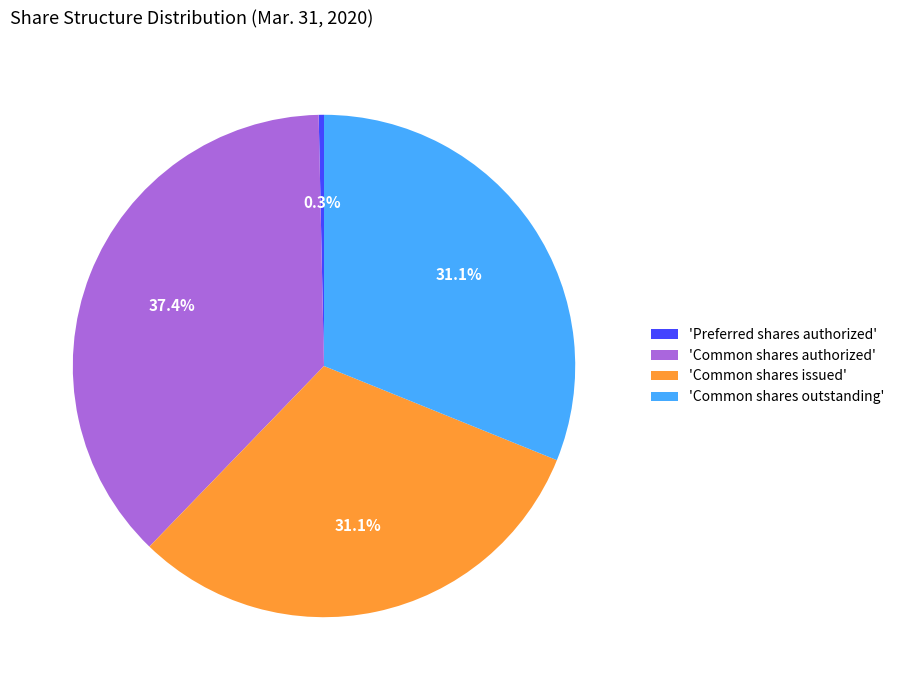

What is the smallest slice in the pie chart?

'Preferred shares authorized'